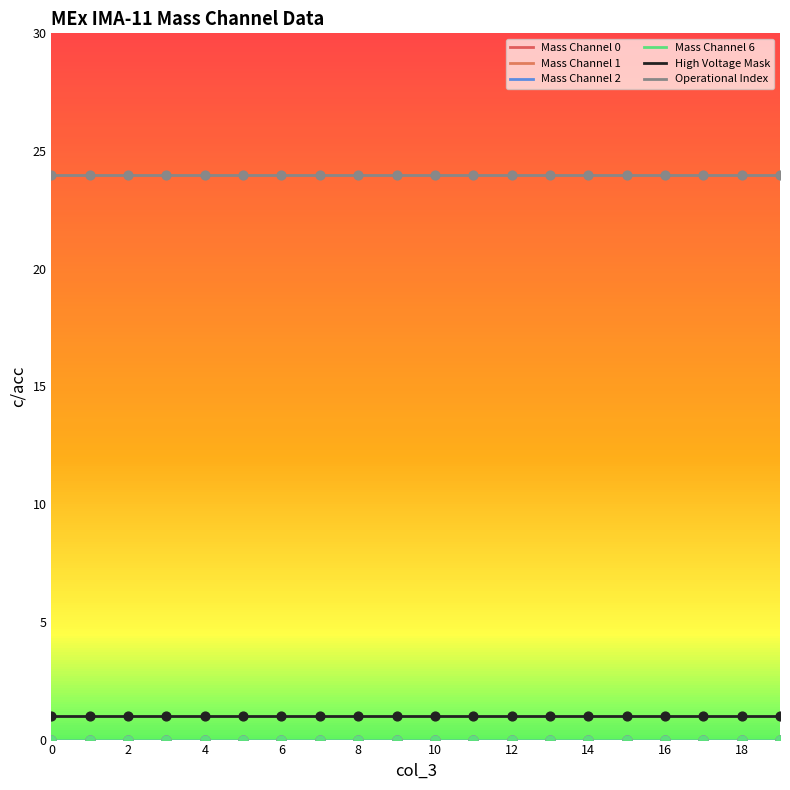

Does the chart have visible grid lines?

No